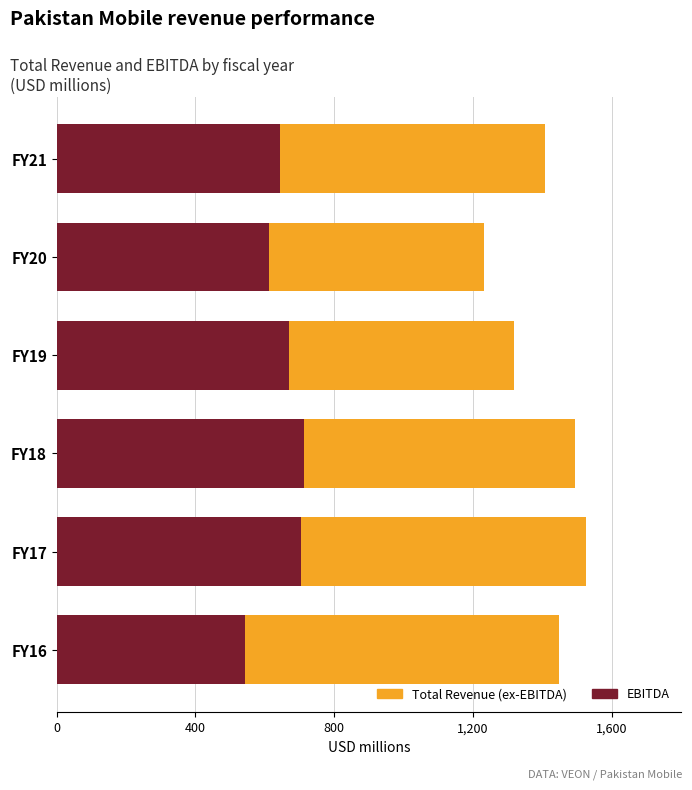

What are all the series names shown in the legend?

EBITDA, Total Revenue (ex-EBITDA)